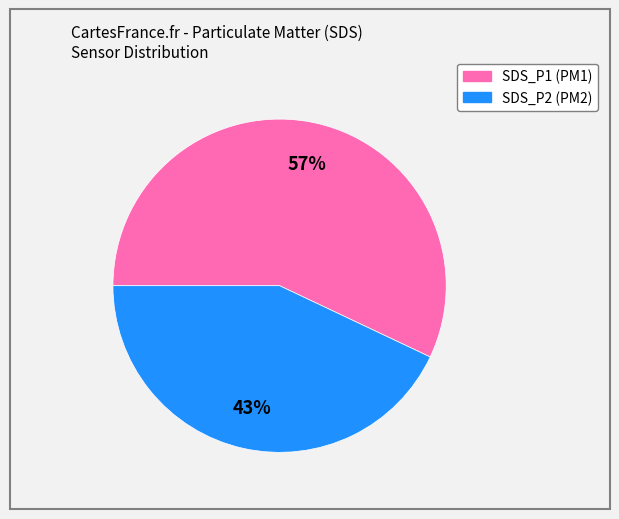

Is it true that SDS_P1 is 57% of the pie?

True